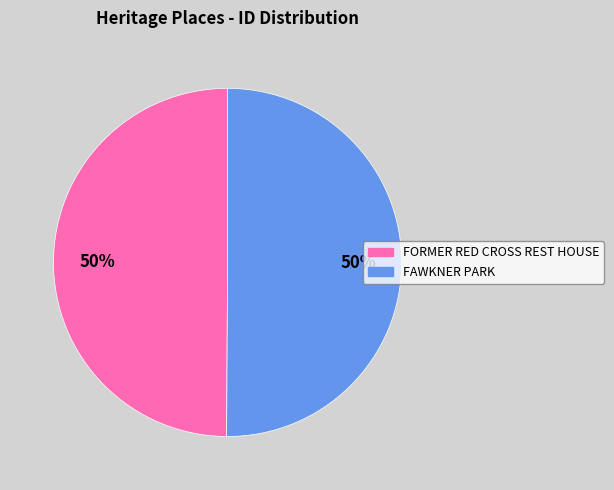

Is it true that FAWKNER PARK is 39% of the pie?

False